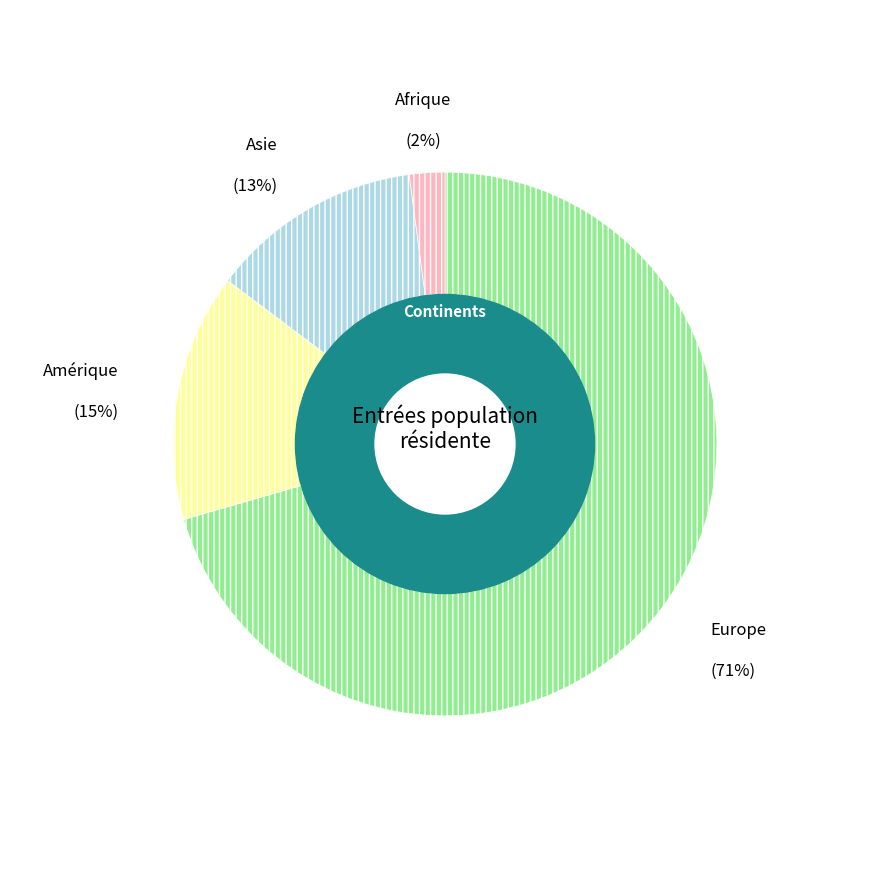

Is Europe the majority of the pie?

Yes